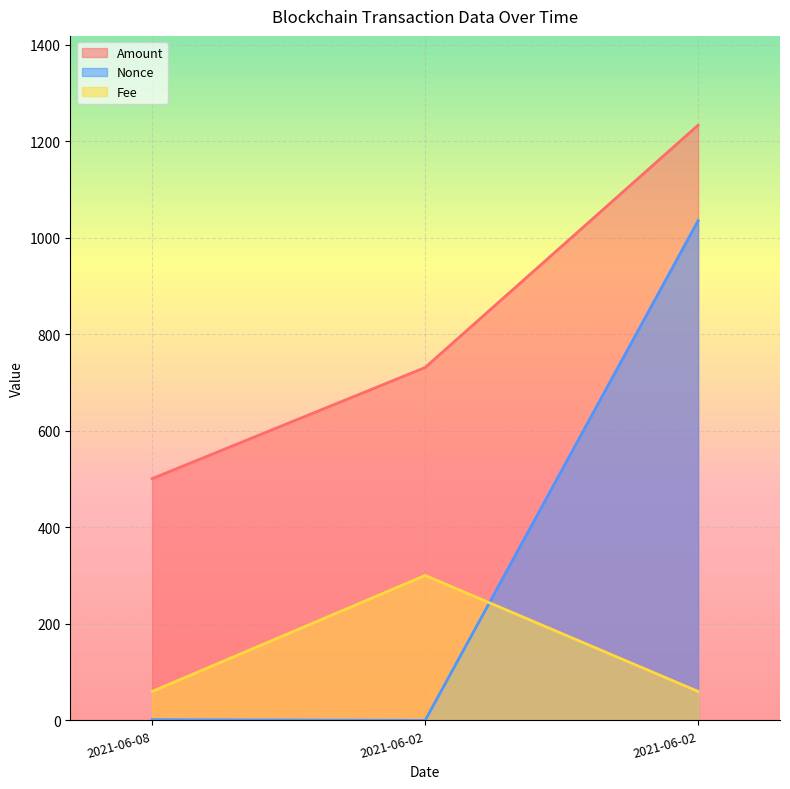

What is the difference between the Nonce values at 2021-06-08 and 2021-06-02?

1.5